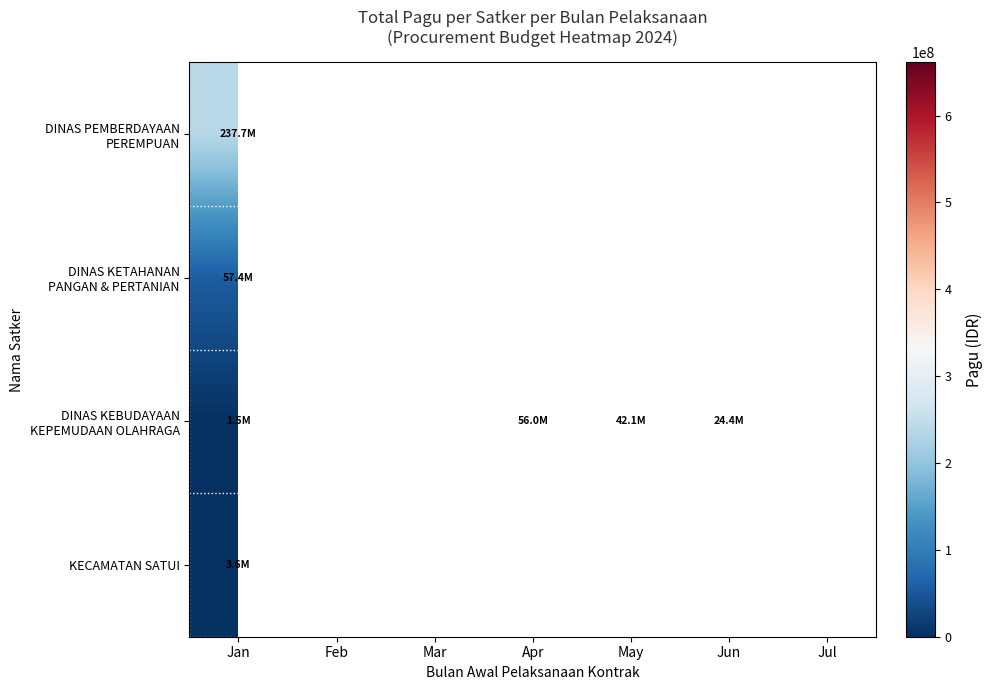

What is the sum of the DINAS KEBUDAYAAN KEPEMUDAAN OLAHRAGA values at Jun and May?

66550000.0